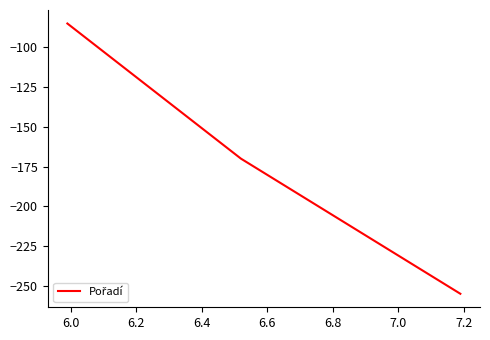

What is the minimum value shown in the chart?

-255